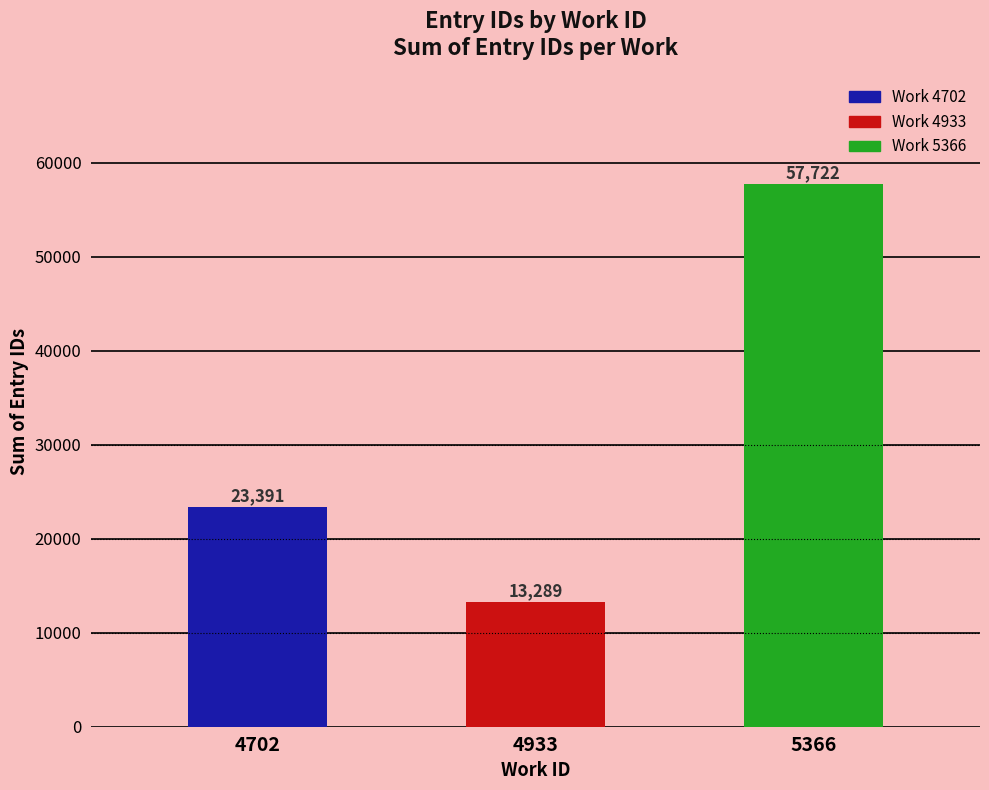

Are the bars grouped side by side (vs. stacked)?

No